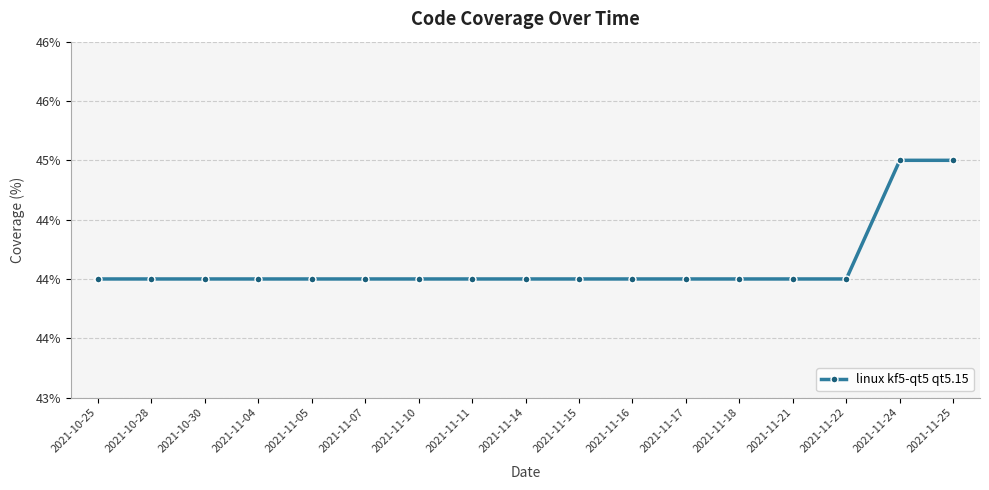

What is the average value?

44